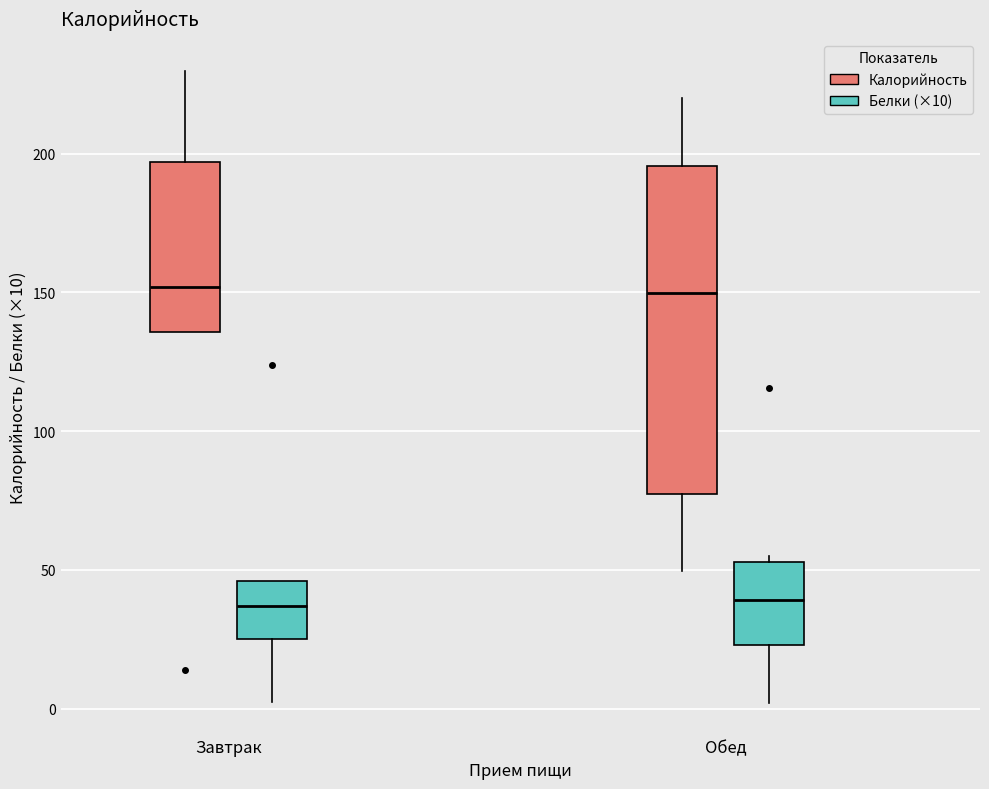

Reading left to right, transcribe this box plot: for each box, give where its median line is, the range the box spans, and where its two whiskers end, as read against the y-axis. The values are not printed on the chart, so give them approximately, as read against the axis.

Завтрак (Калорийность): median 150, box 135 to 195, whiskers 135 to 230
Завтрак (Белки (×10)): median 35, box 25 to 45, whiskers 0 to 45
Обед (Калорийность): median 150, box 75 to 195, whiskers 50 to 220
Обед (Белки (×10)): median 40, box 25 to 55, whiskers 0 to 55 (just above the box's upper edge)